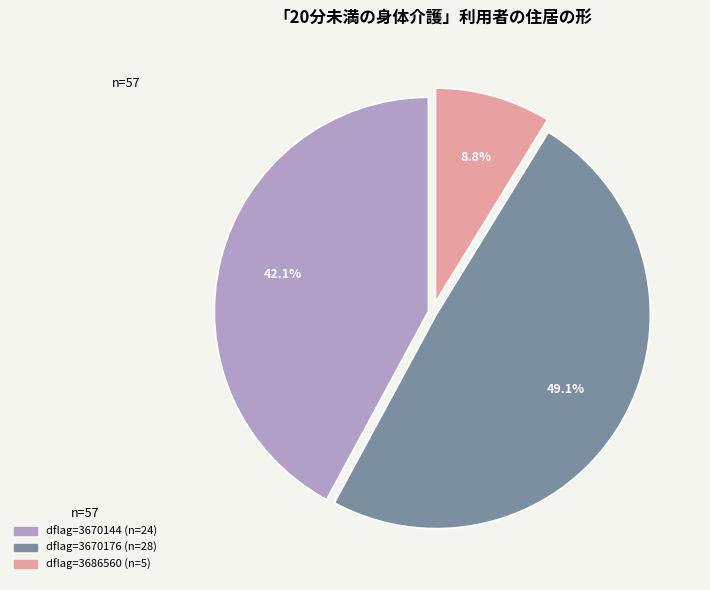

Is there a majority slice in this chart?

No